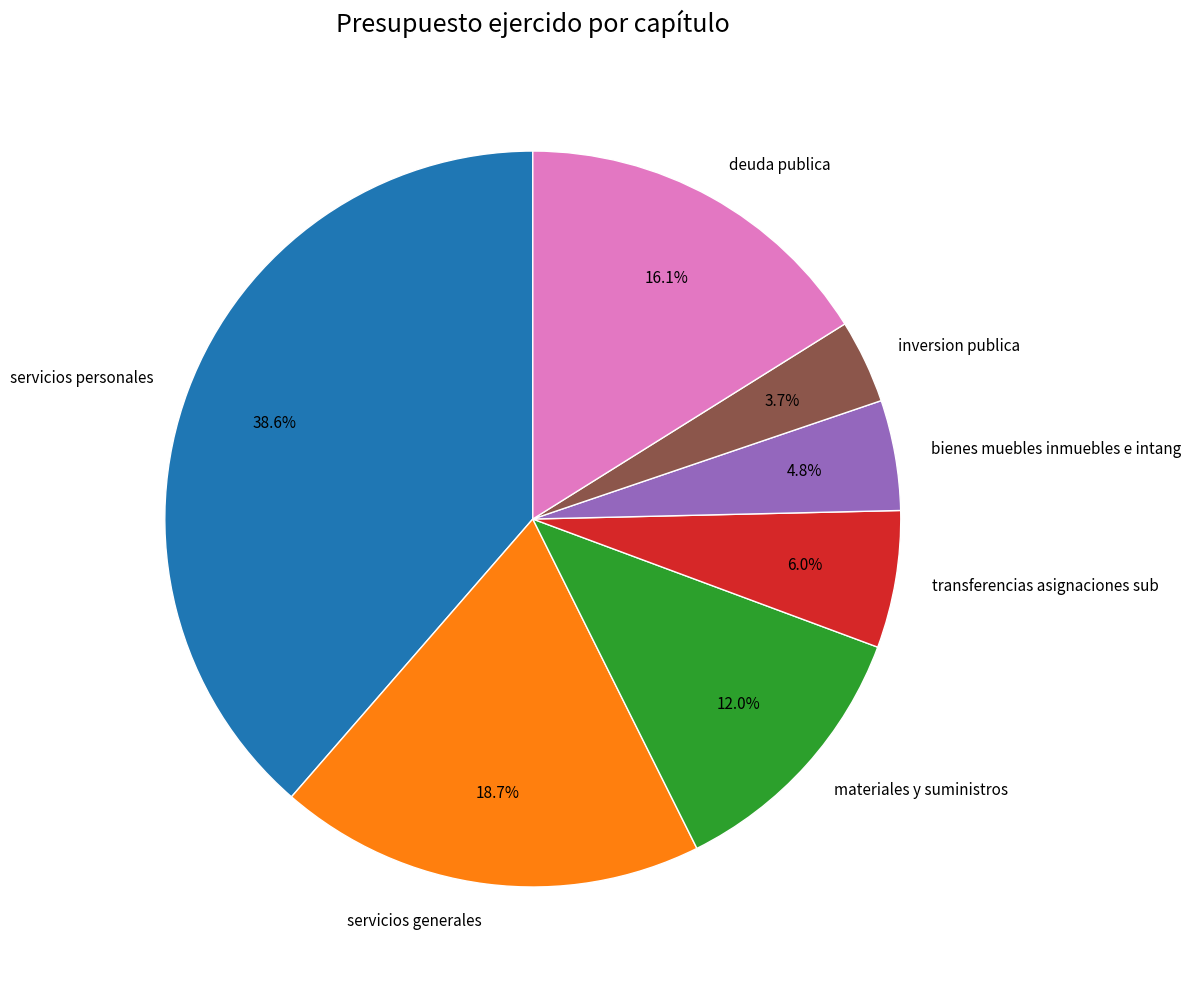

Does materiales y suministros represent more than half of the total?

No